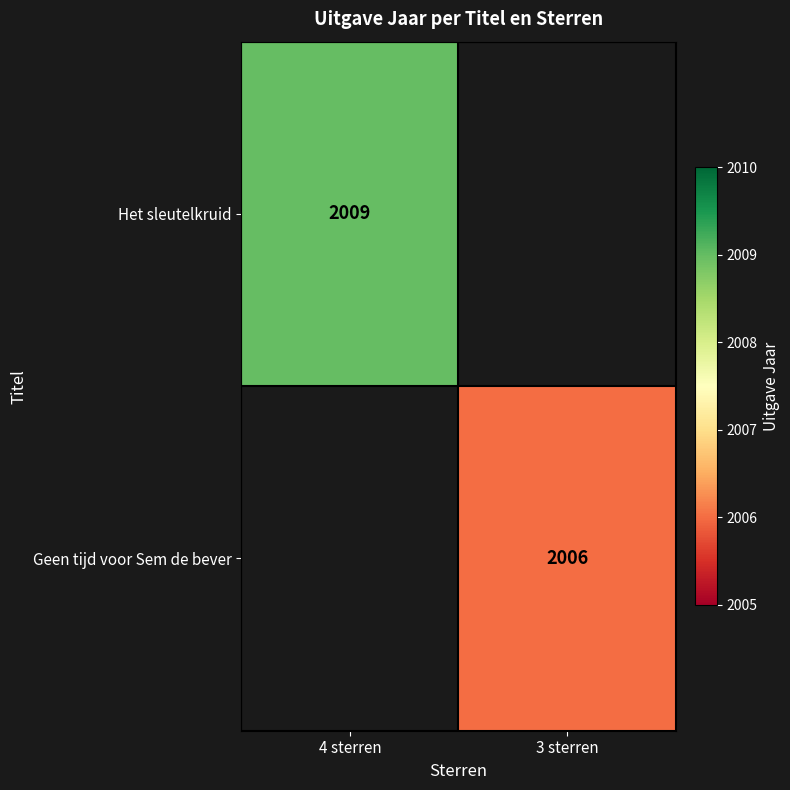

Is the value of Het sleutelkruid at 4 sterren greater than the value of Geen tijd voor Sem de bever at 3 sterren?

Yes